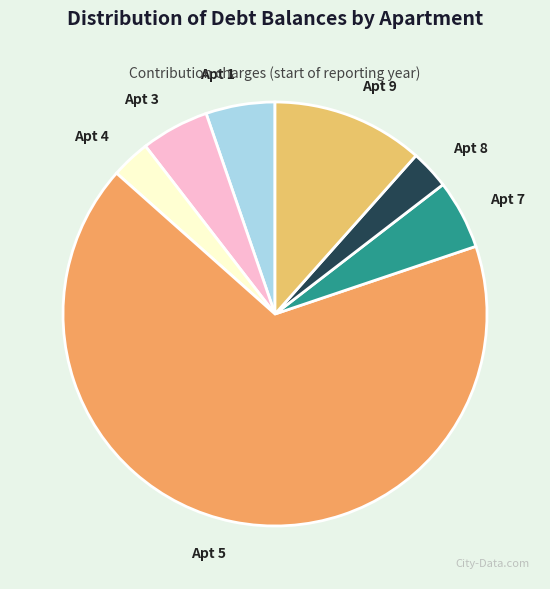

Which category accounts for the majority?

5